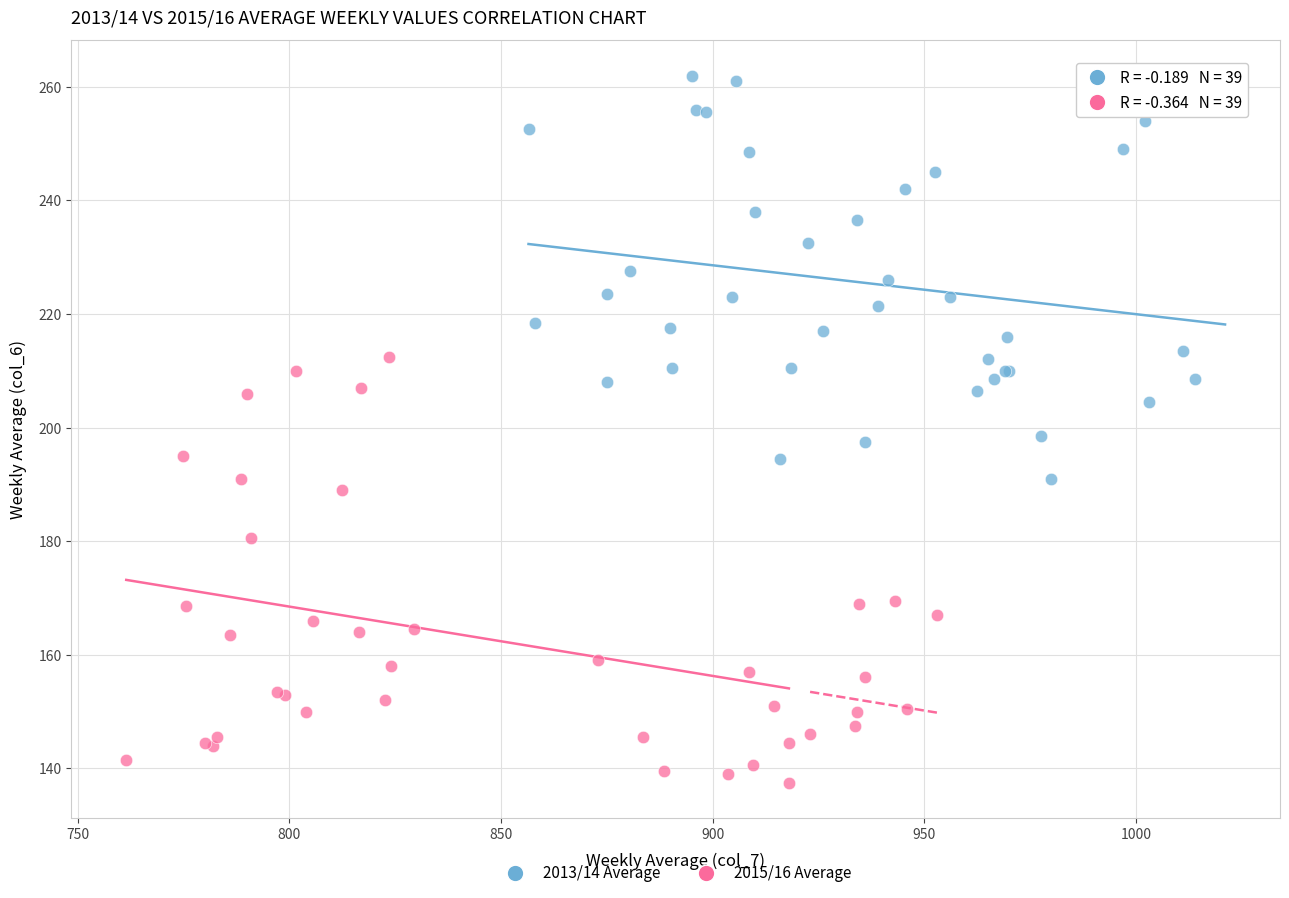

What are all the series names shown in the legend?

2013/14 Average, 2015/16 Average